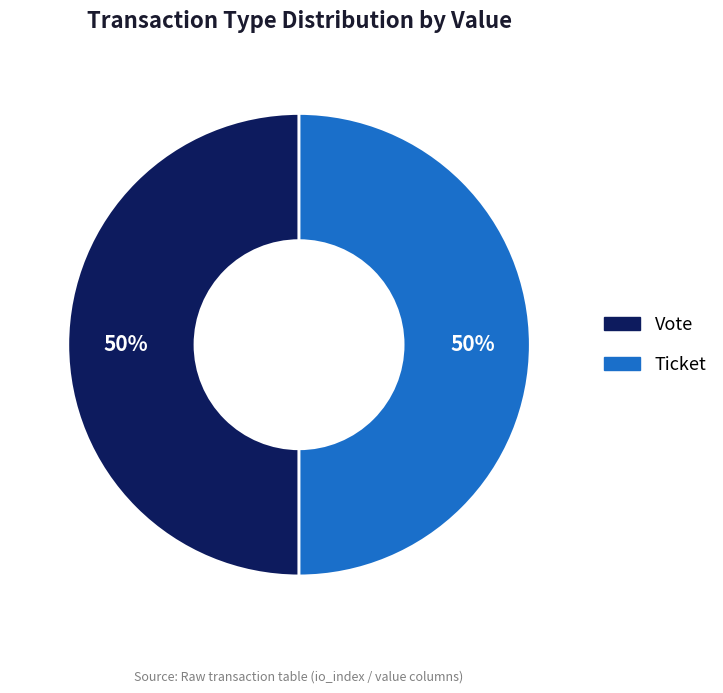

Count the number of slices in the pie.

2